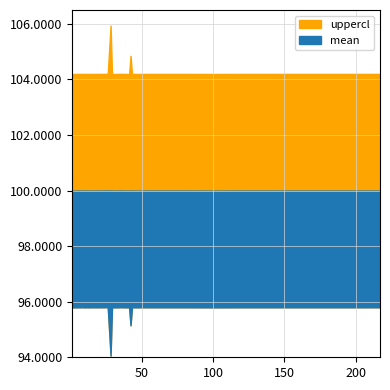

Which series has the widest spread of values?

uppercl